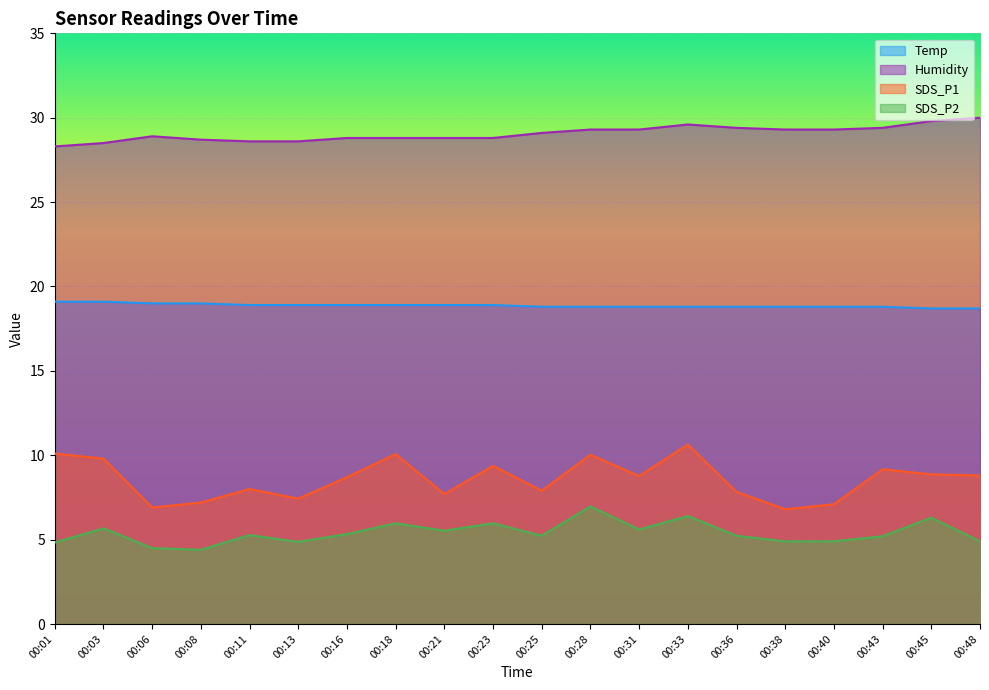

How many distinct data groups are displayed?

4